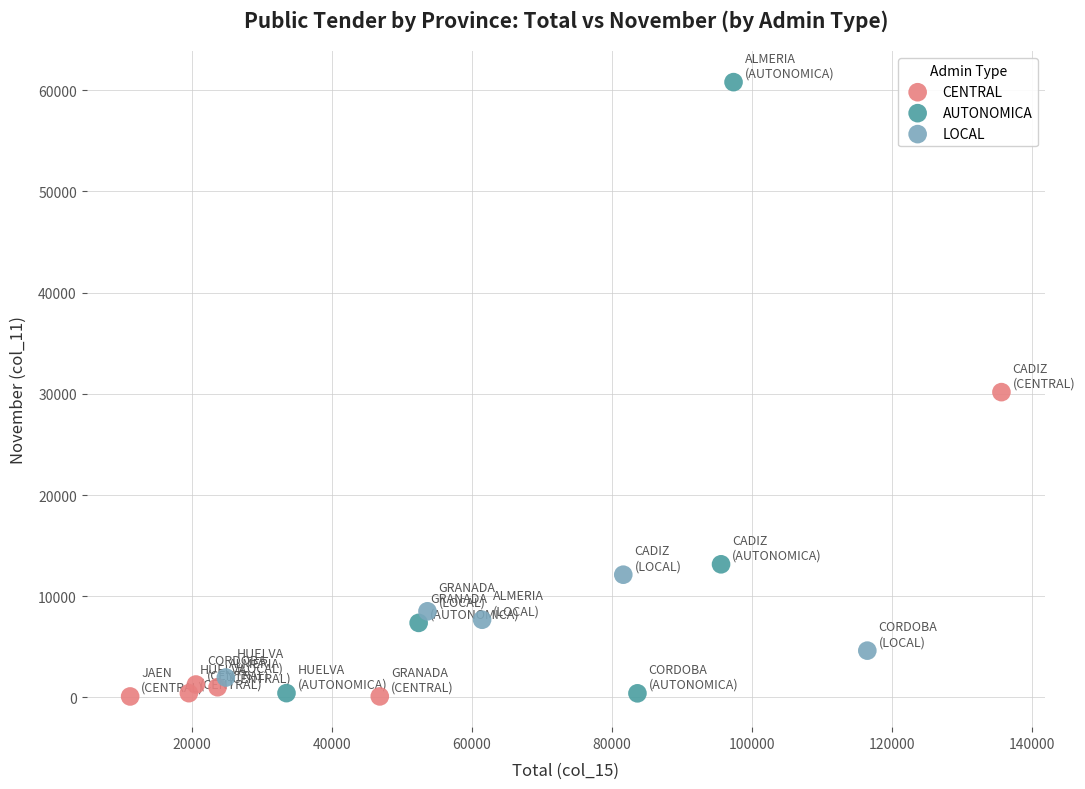

Which series has the largest Y range (max minus min)?

AUTONOMICA